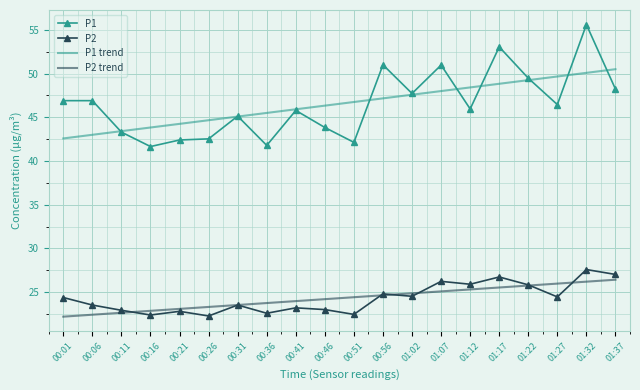

What is the maximum value shown in the chart?

55.6